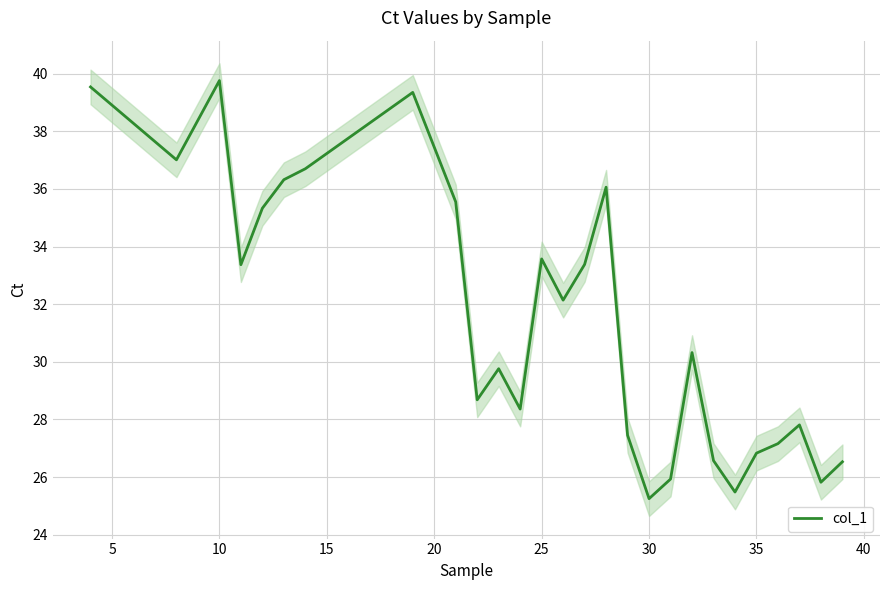

Count the number of categories in the chart.

27